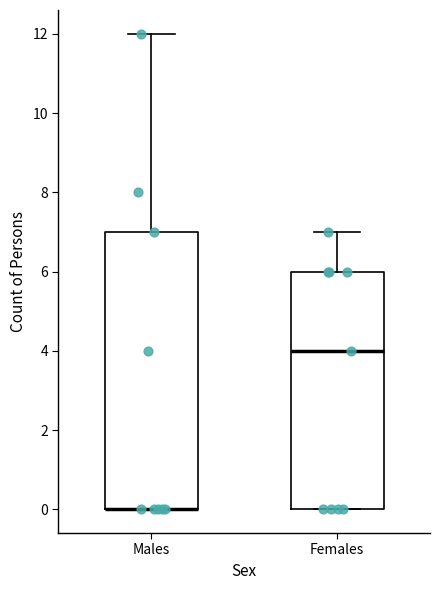

Comparing the boxes themselves (not the whiskers), which one is the tallest?

Males